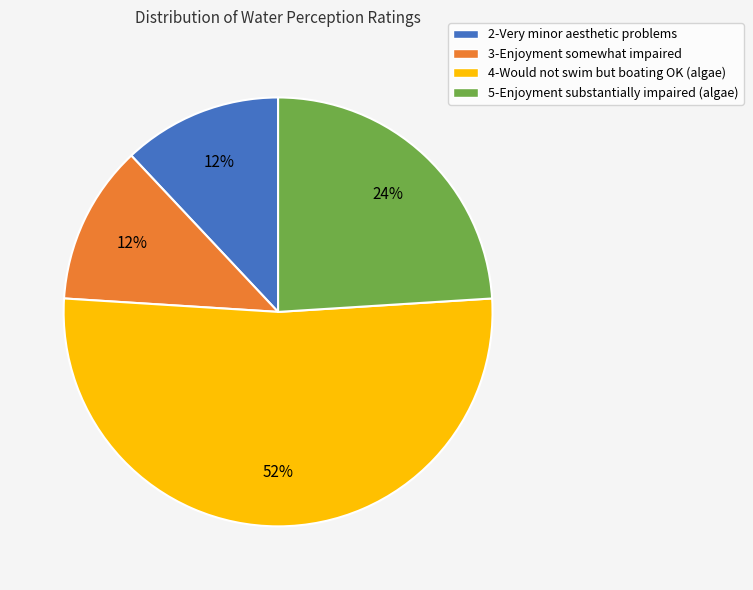

To the nearest percent, what is the difference between the 5-Enjoyment substantially impaired (algae) and 4-Would not swim but boating OK (algae) slice percentages?

28%